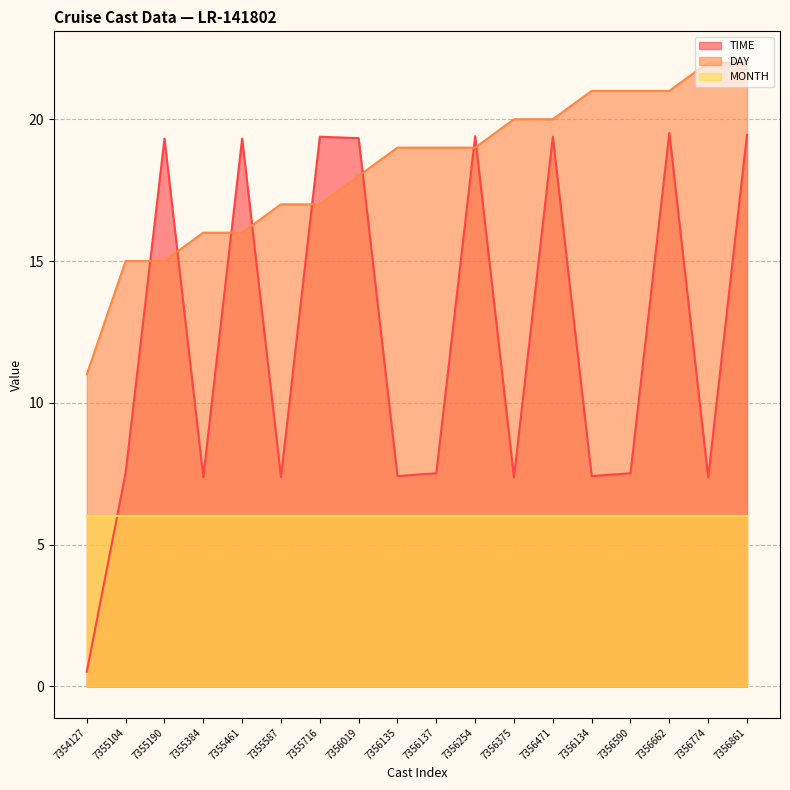

The value of TIME at 7355716 is 19.4. True or false?

True